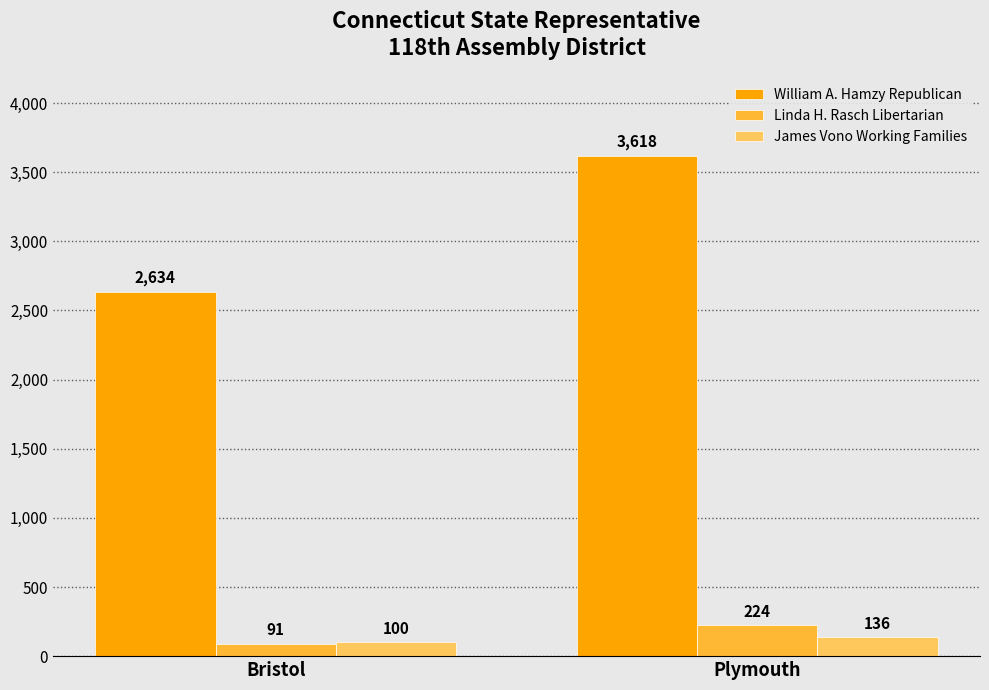

How many groups of bars are there?

2